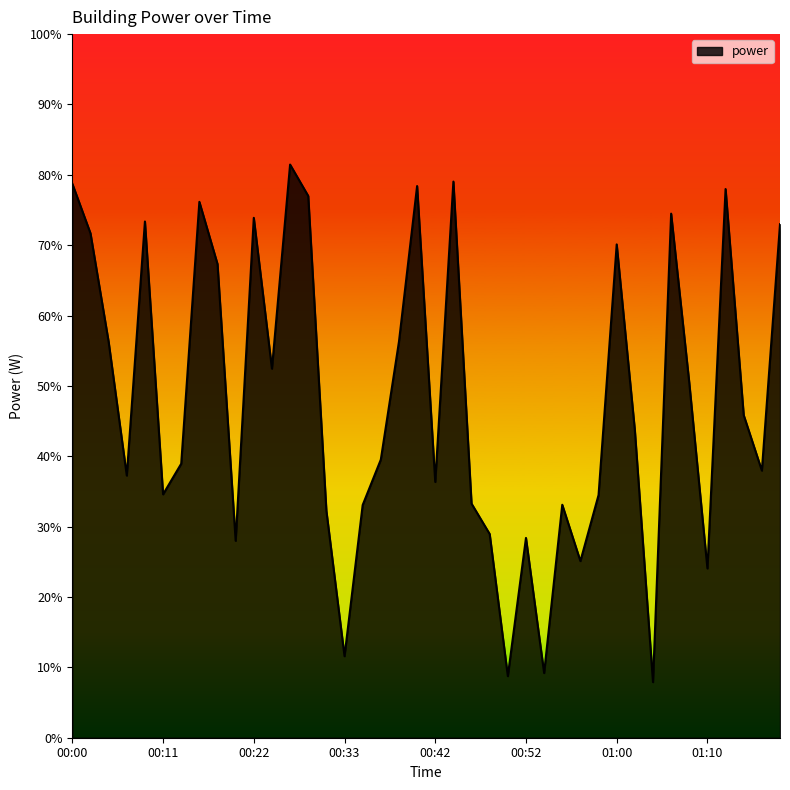

What is the maximum value shown in the chart?

814.6